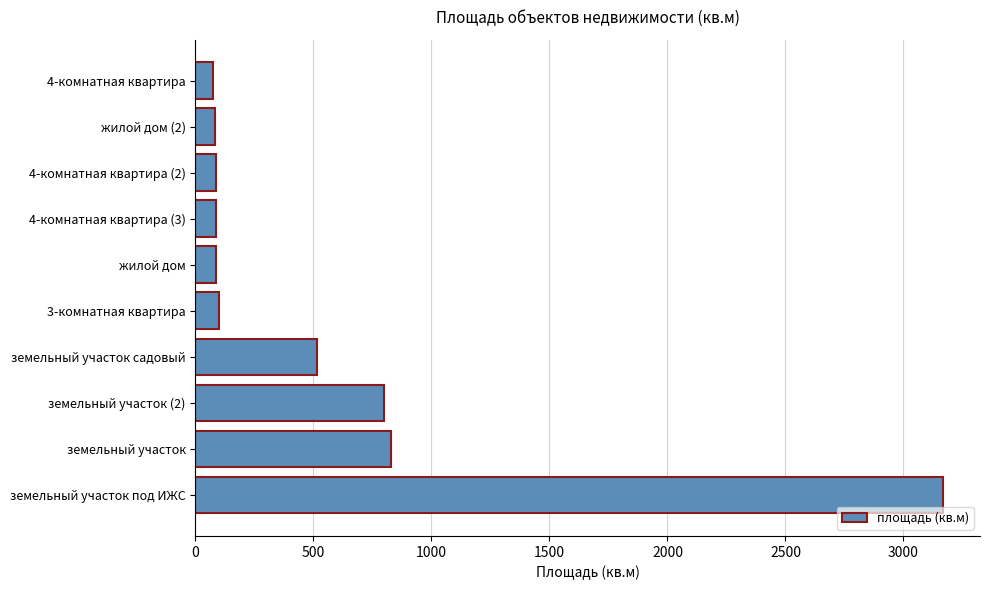

Does the chart contain stacked bars?

No